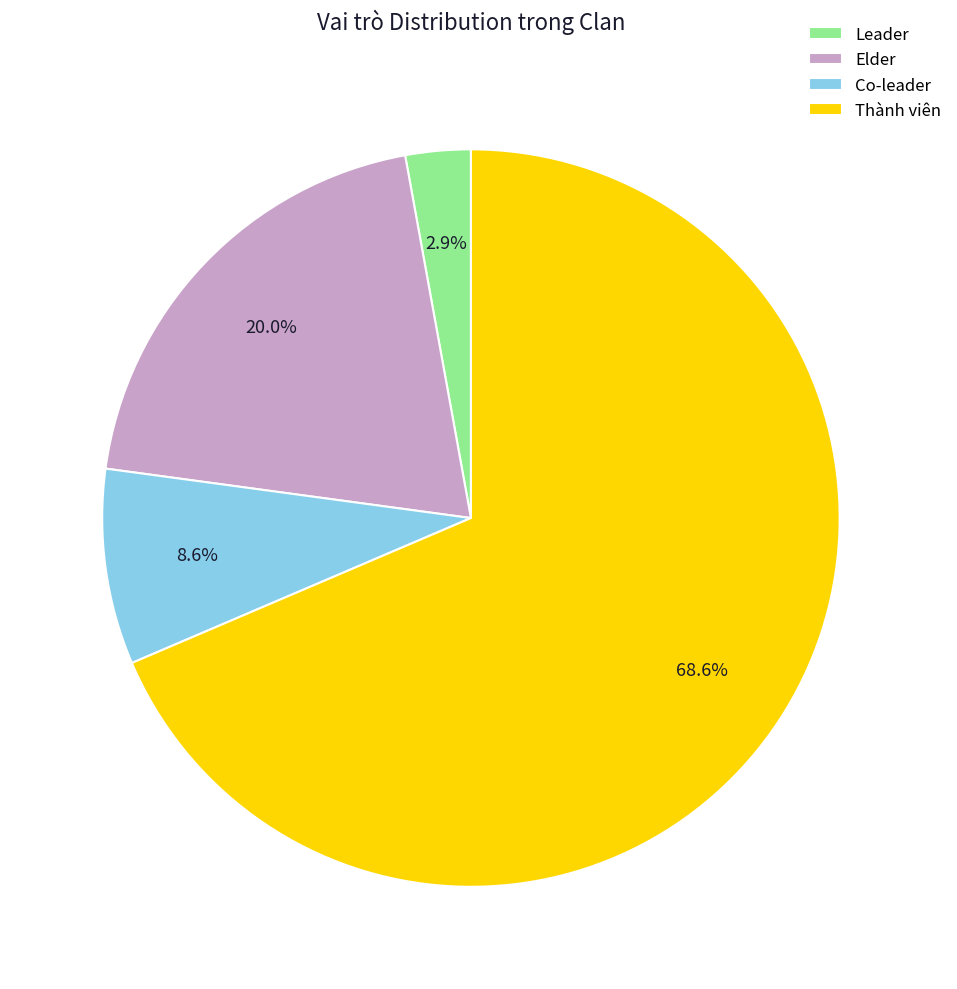

Does any single category account for the majority?

Yes